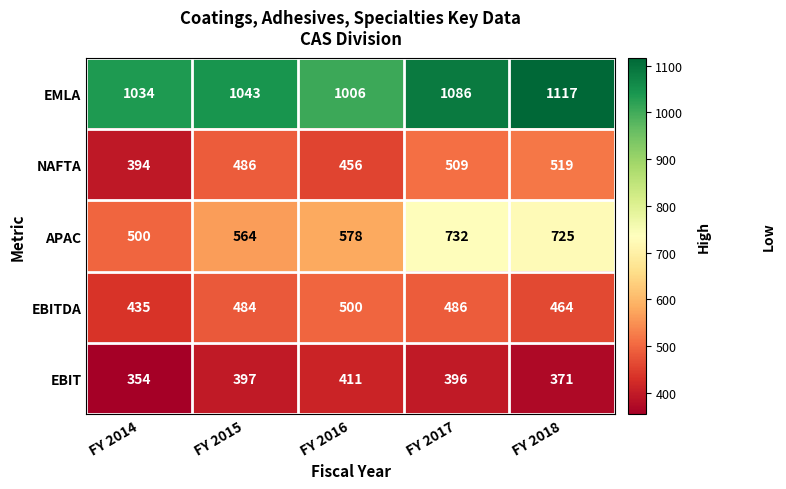

What is the sum of all EBITDA values?

2369